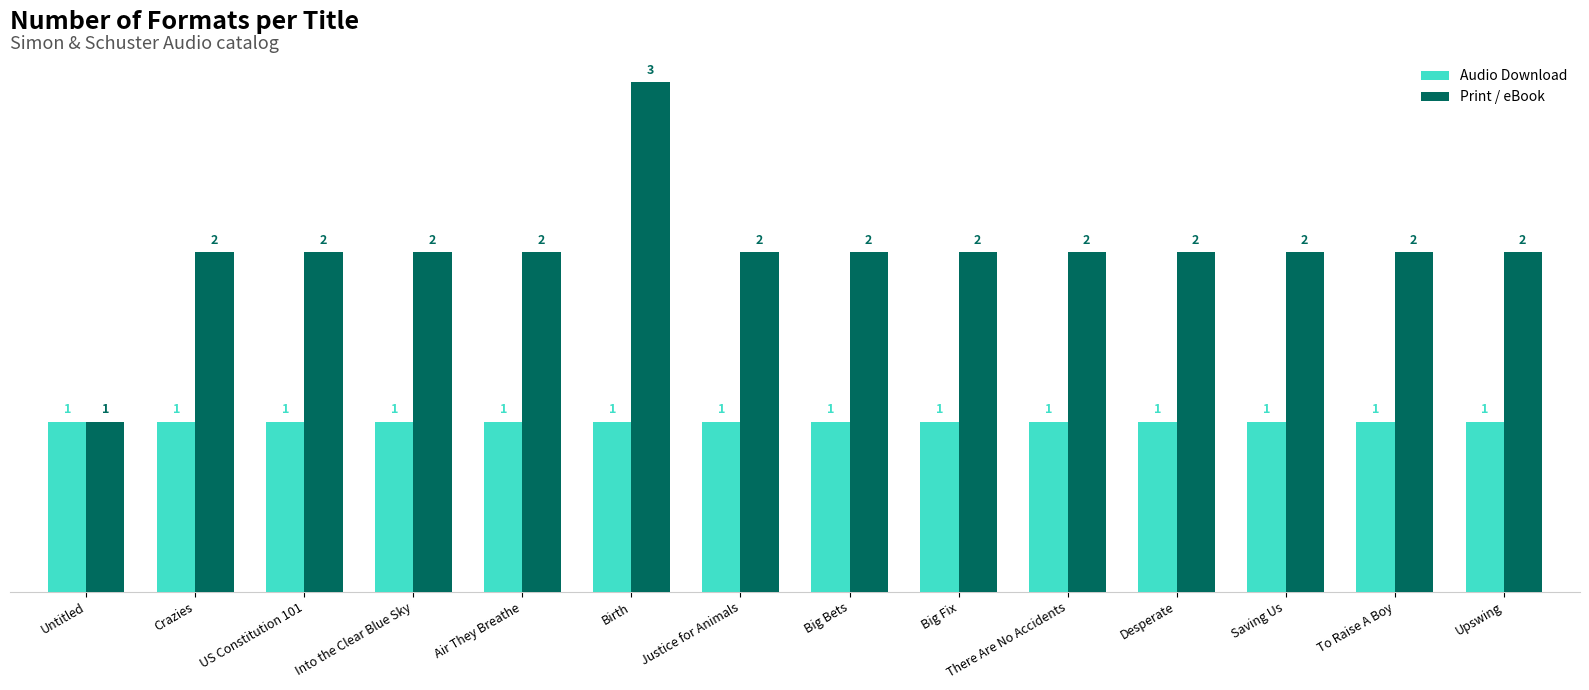

List the series in order of their overall mean, highest first.

Print / eBook, Audio Download